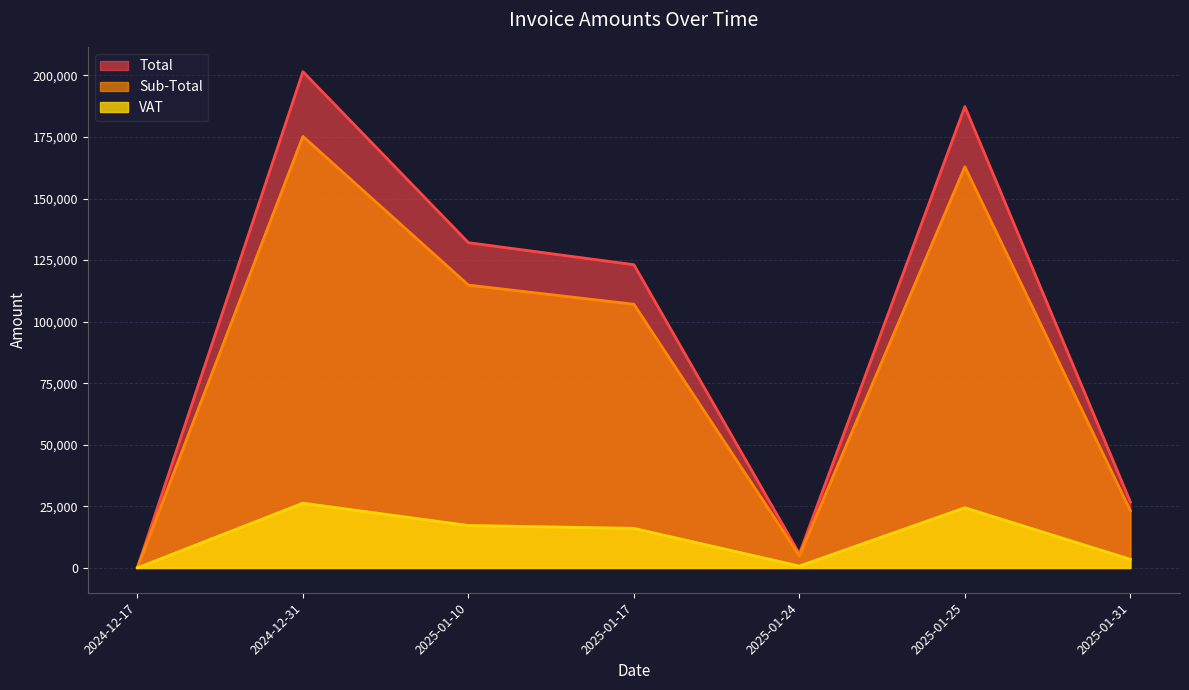

Rank the series at 2024-12-31 from highest to lowest value.

Total, Sub-Total, VAT